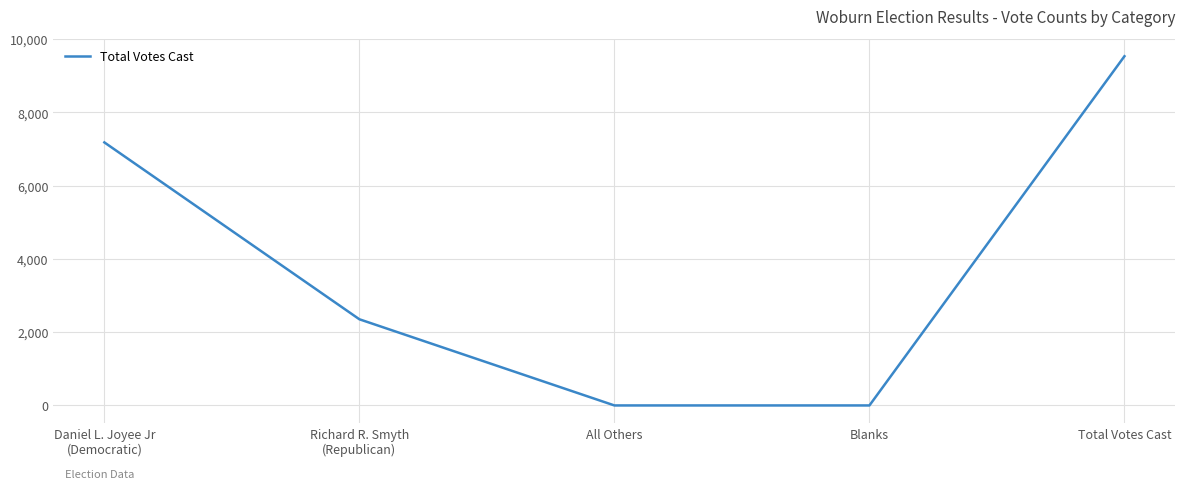

What is the difference between the maximum and minimum values?

9536